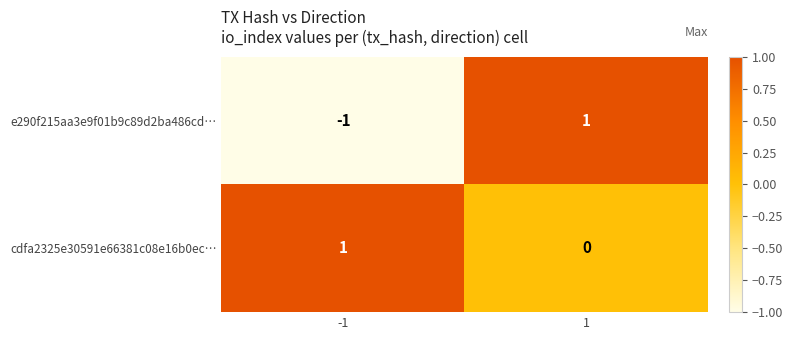

Reading right to left, transcribe all the data shown in this chart.

e290f215aa3e9f01b9c89d2ba486cd…: 1=1	-1=-1
cdfa2325e30591e66381c08e16b0ec…: 1=0	-1=1